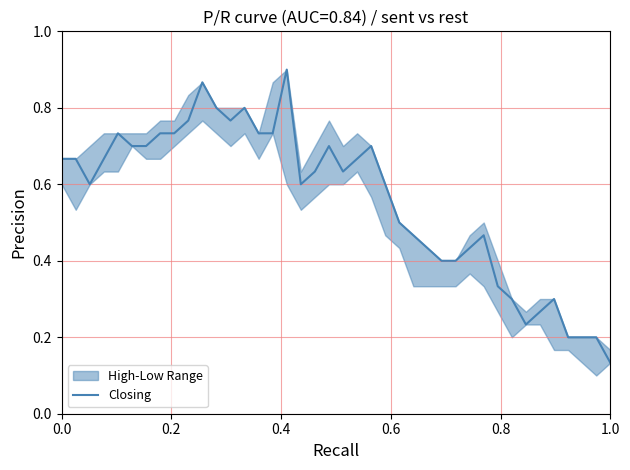

What is the smallest value displayed?

0.1